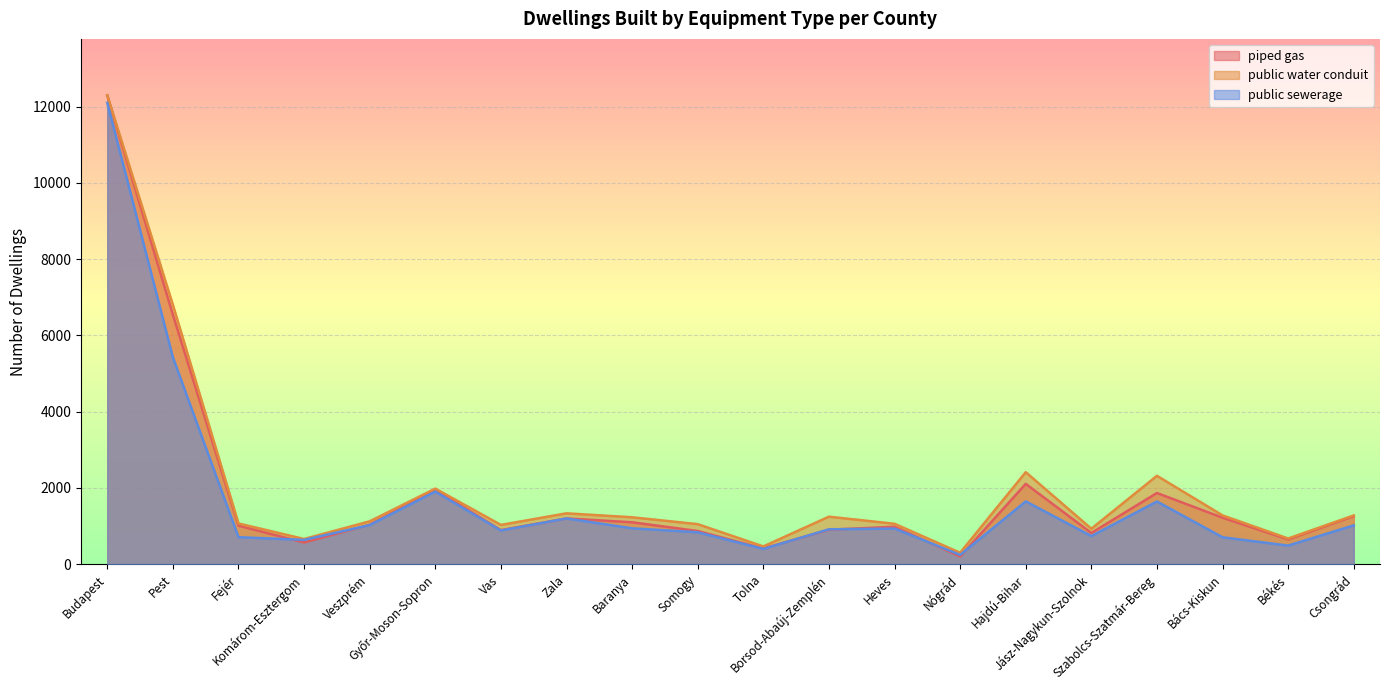

Which series changed the most between Vas and Tolna?

public water conduit